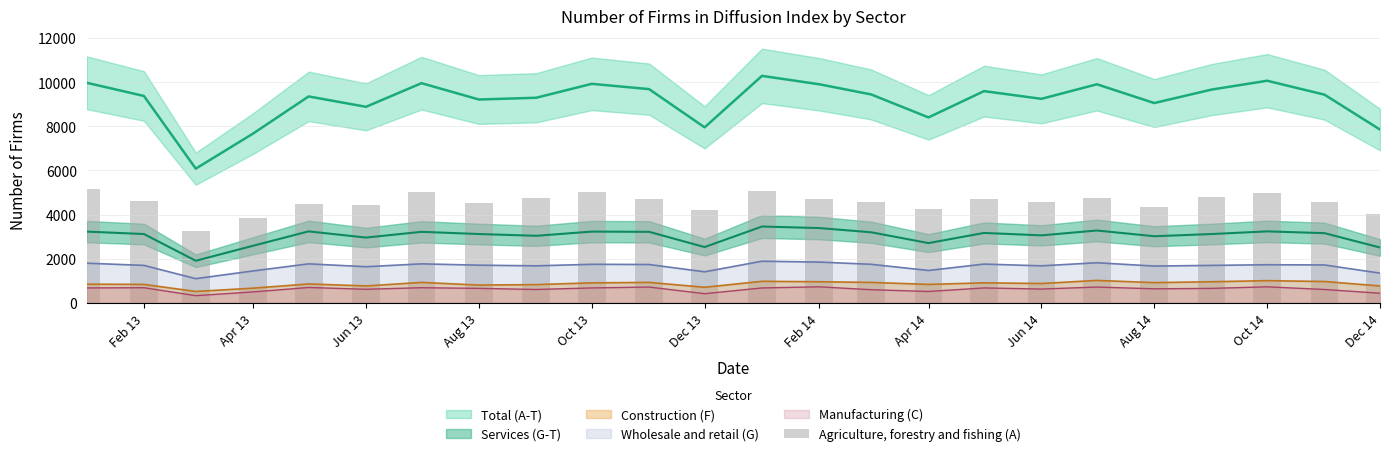

The value of Construction (F) at Dec 13 is 1153. True or false?

False